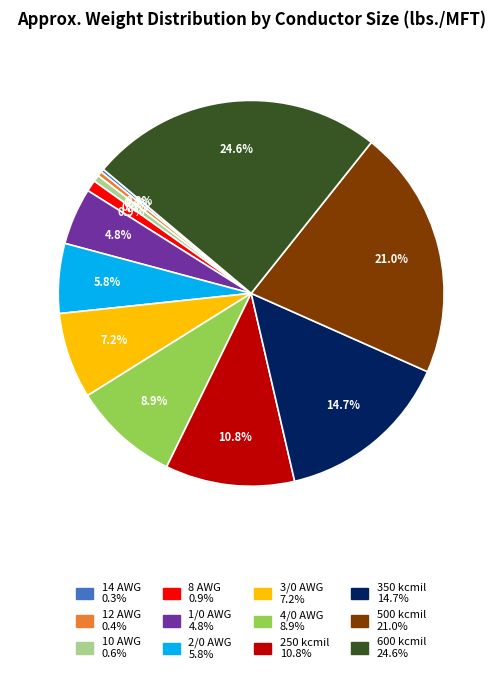

Combined, what portion of the pie is 12 AWG and 500 kcmil?

21.4%